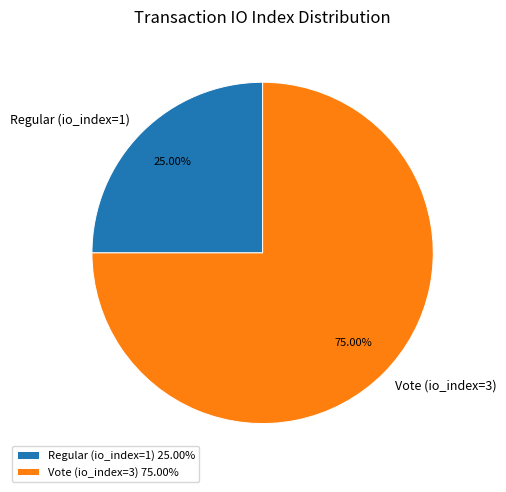

To the nearest percent, what is the difference between the largest and smallest slice percentages?

50%